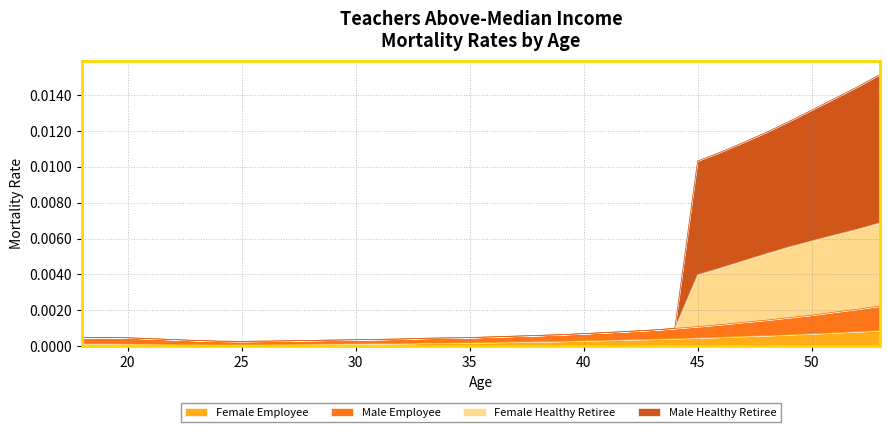

How many interior local peaks does the Male Healthy Retiree series have?

1